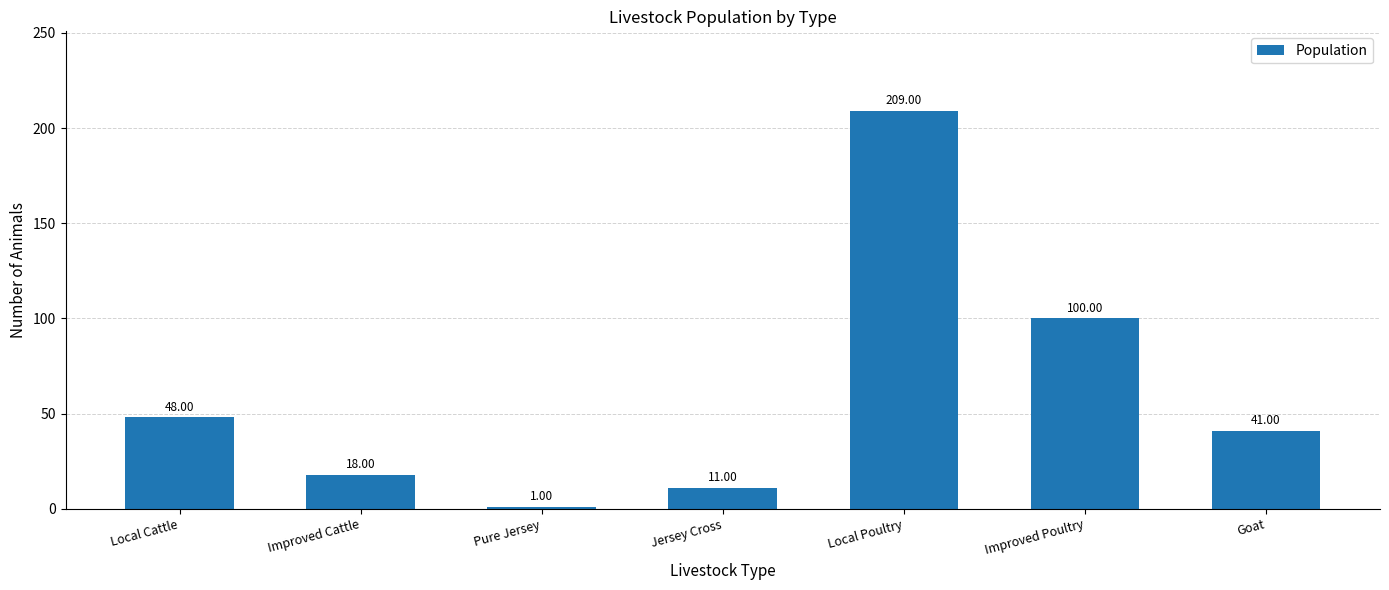

What is the change in value from Local Cattle to Pure Jersey?

-47